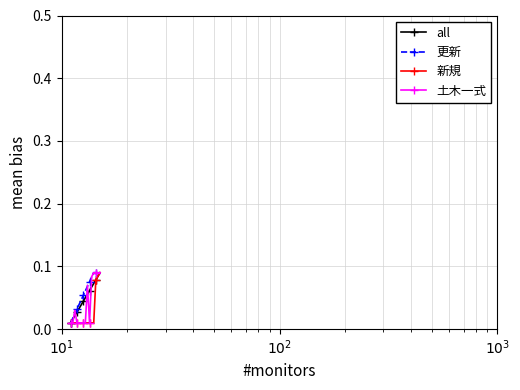

At how many categories does at least one series exceed 0?

15